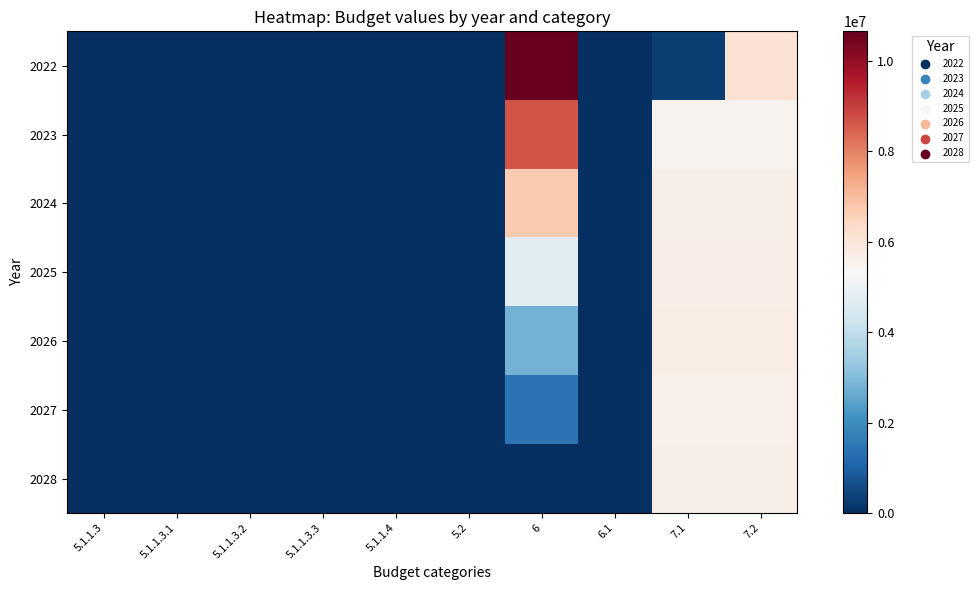

List the series in order of their peak value, lowest first.

2027, 2028, 2025, 2026, 2024, 2023, 2022